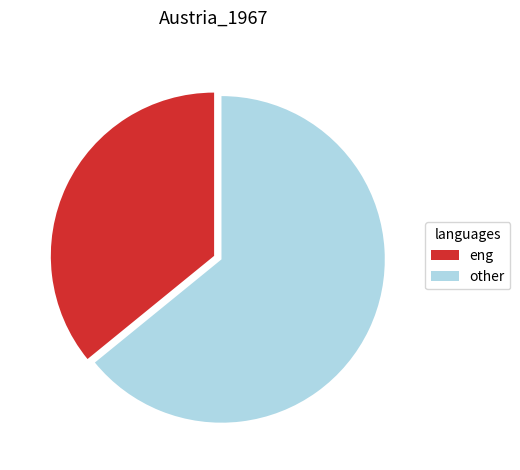

Is there any slice that represents more than half of the pie?

Yes